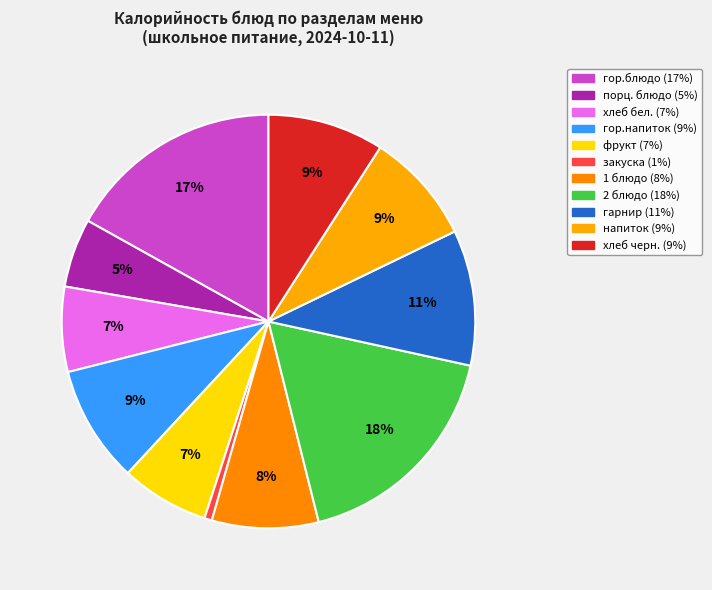

Count the number of slices in the pie.

11